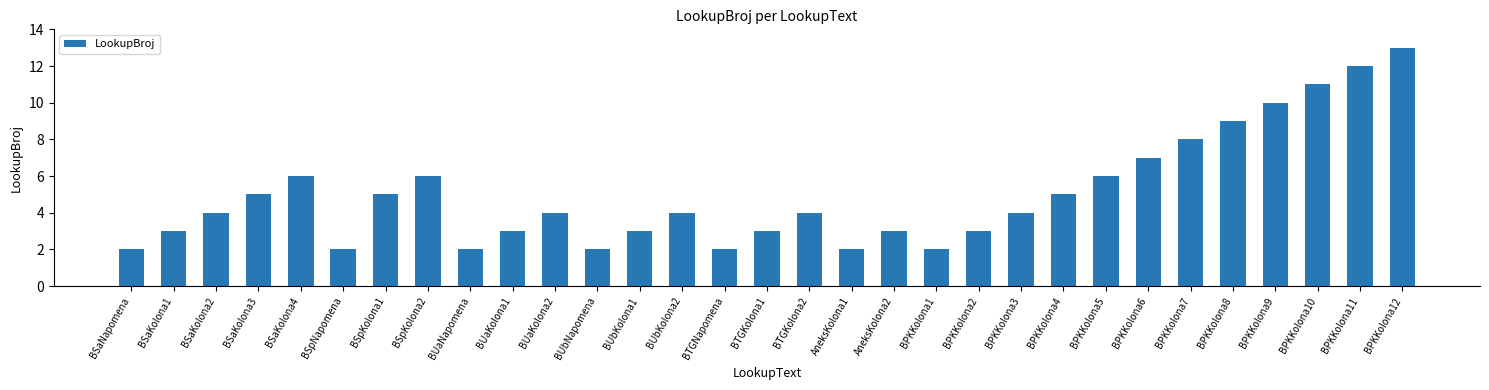

What is the label of the 7th bar from the left?

BSpKolona1